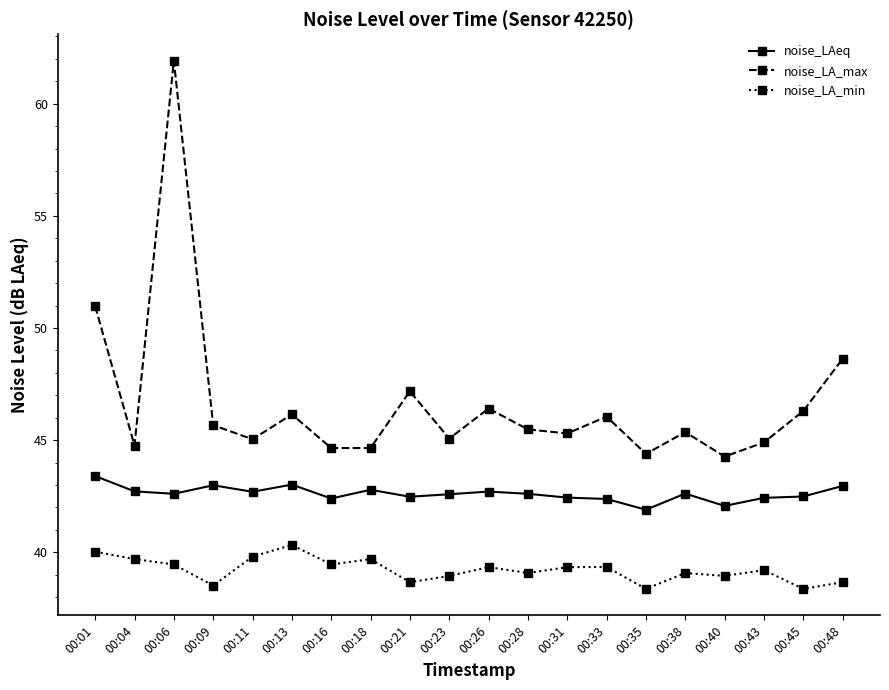

The value of noise_LAeq at 00:48 is 74.2. True or false?

False